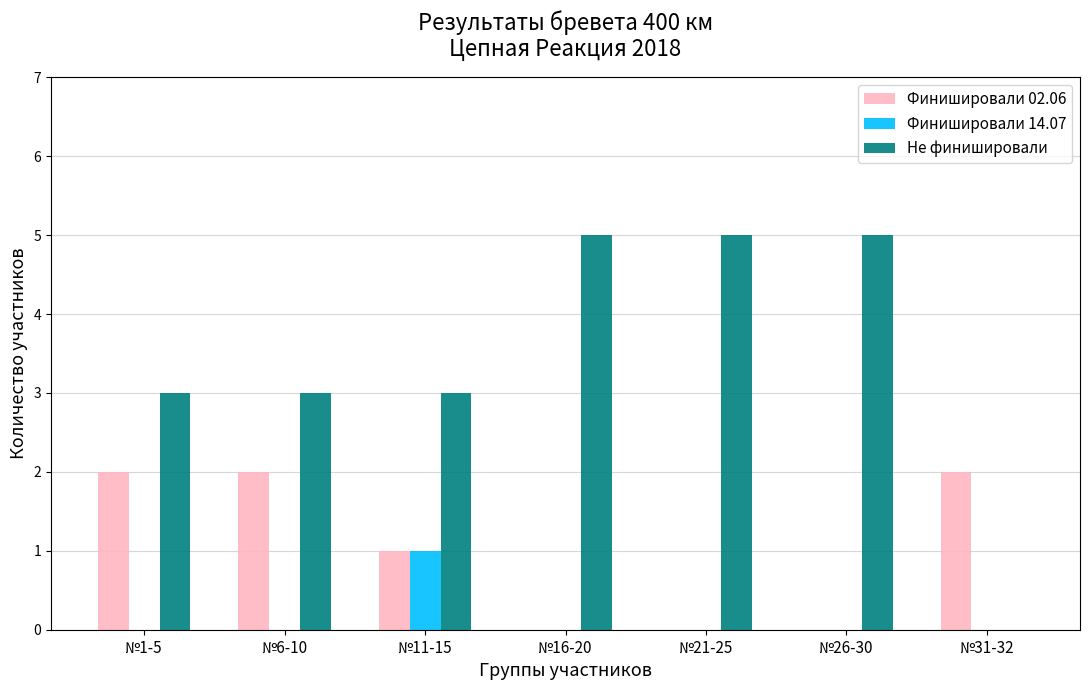

Is the value of Финишировали 02.06 at №1-5 greater than the value of Не финишировали at №1-5?

No